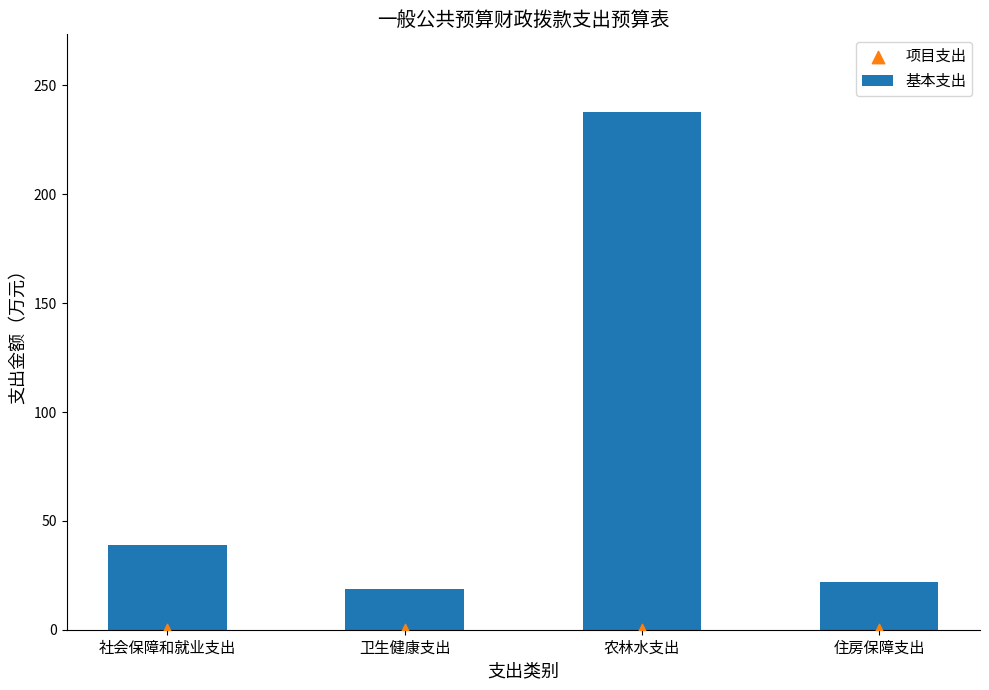

Which series has the widest spread of Y values?

基本支出